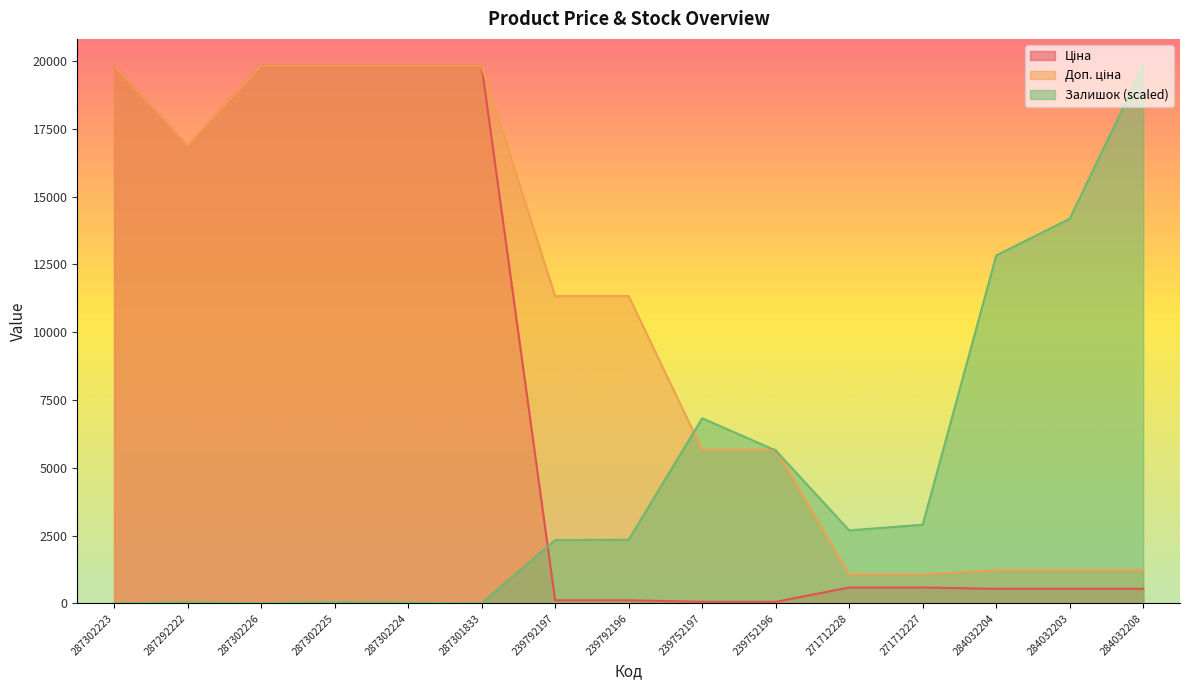

What is the difference between the highest and lowest values at 287302224?

19806.8